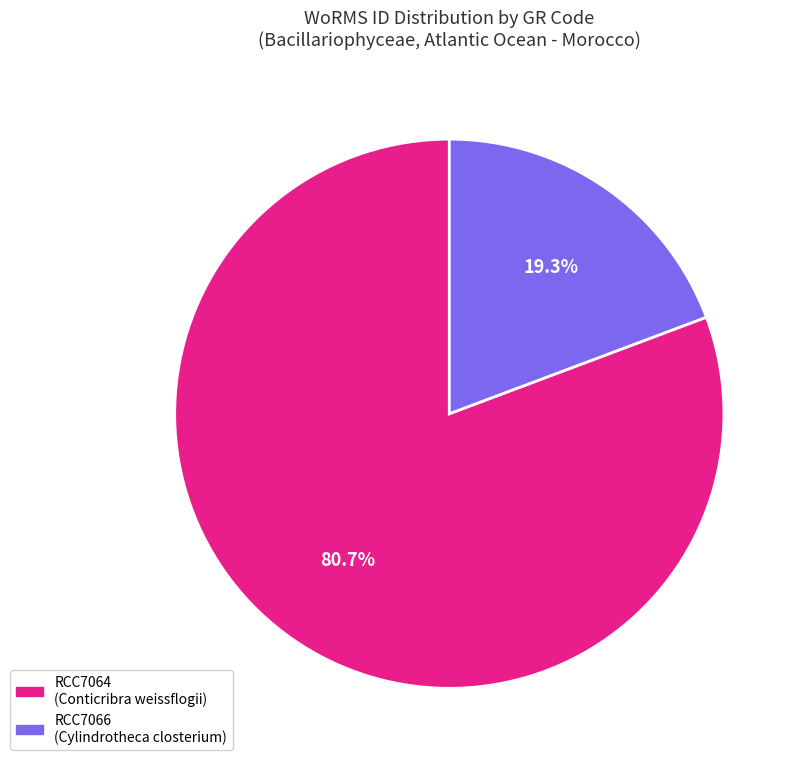

Which has a higher value, RCC7066 or RCC7064?

RCC7064